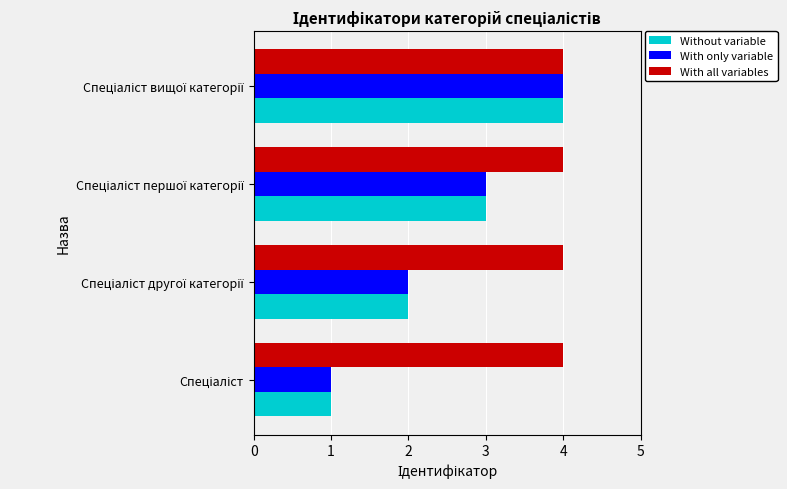

What is the minimum value shown in the chart?

1